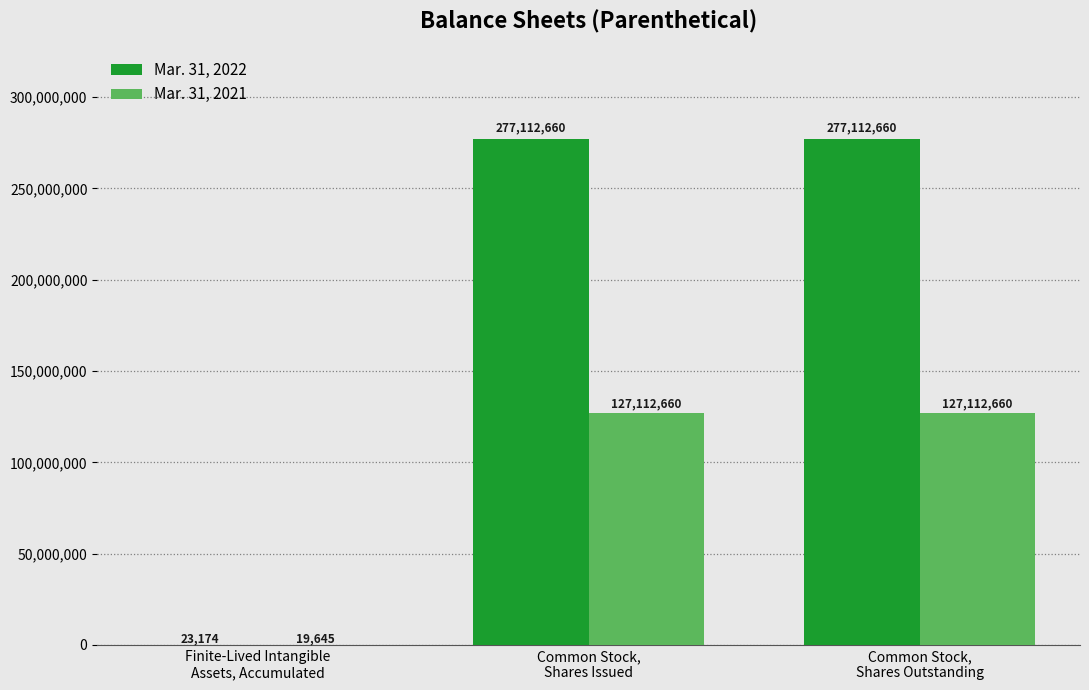

How many distinct data groups are displayed?

2